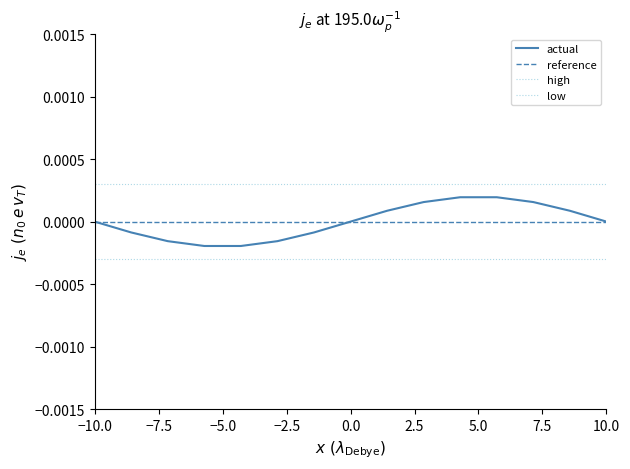

Which label corresponds to the largest value in the chart?

−10.0